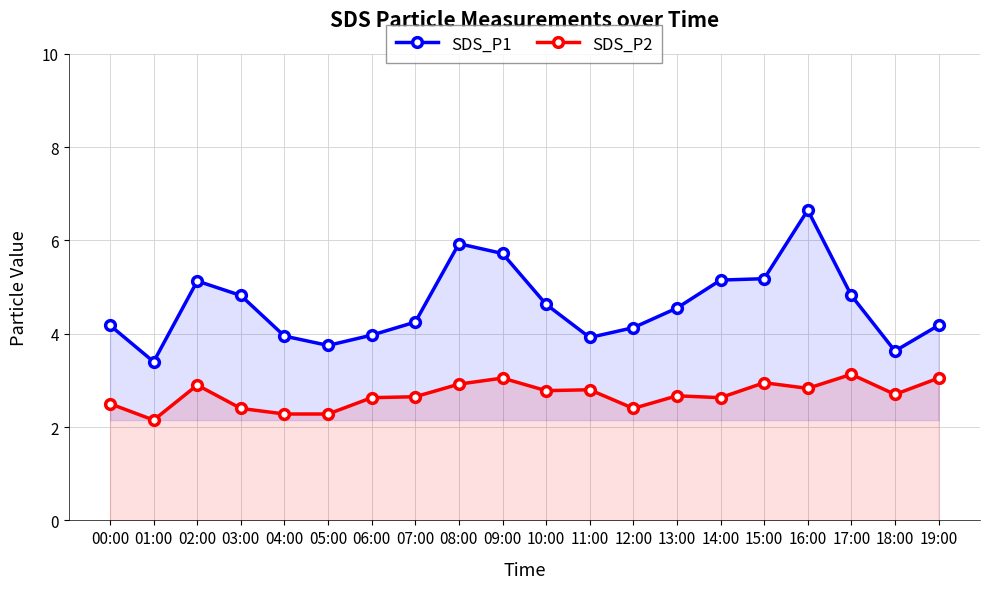

Between 10:00 and 17:00, which series saw the biggest shift?

SDS_P2